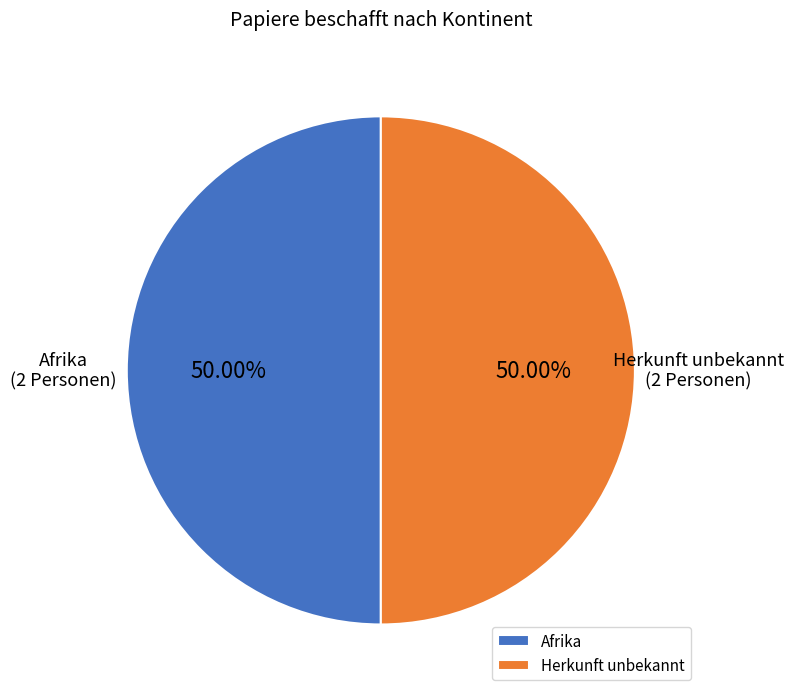

Combined, do Afrika and Herkunft unbekannt account for over 50%?

Yes